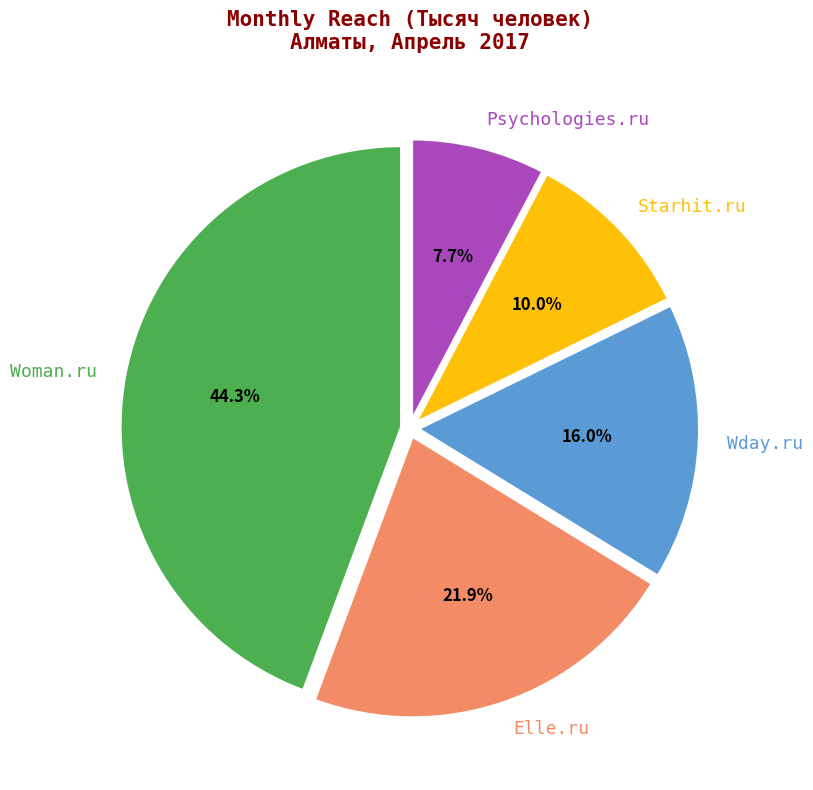

Is Starhit.ru the majority of the pie?

No